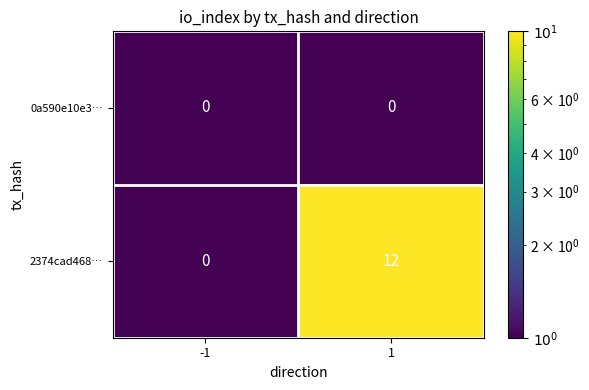

What is the minimum value shown in the chart?

0